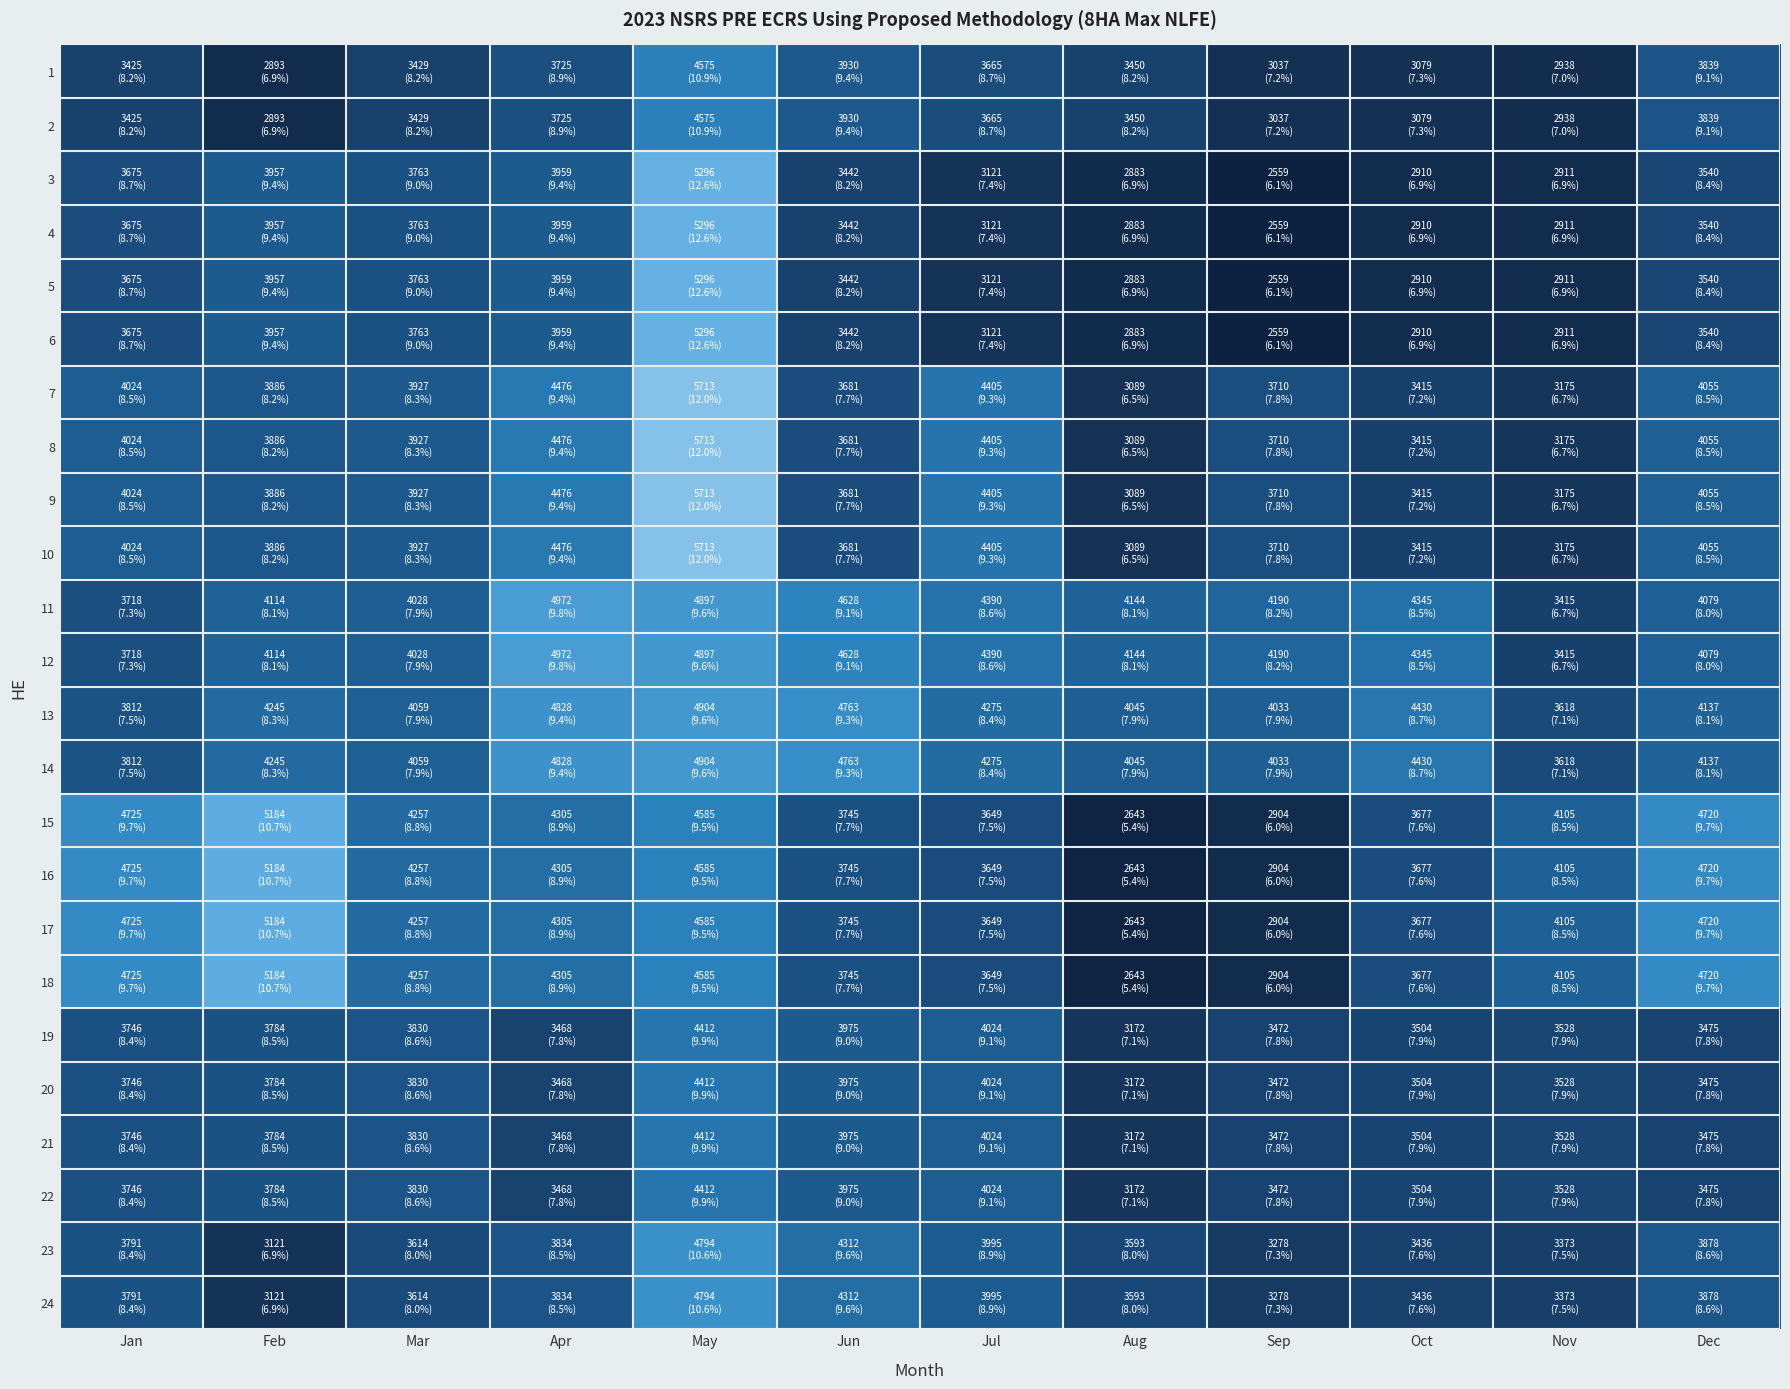

Rank the series by their maximum value, from highest to lowest.

7, 8, 9, 10, 3, 4, 5, 6, 15, 16, 17, 18, 11, 12, 13, 14, 23, 24, 1, 2, 19, 20, 21, 22